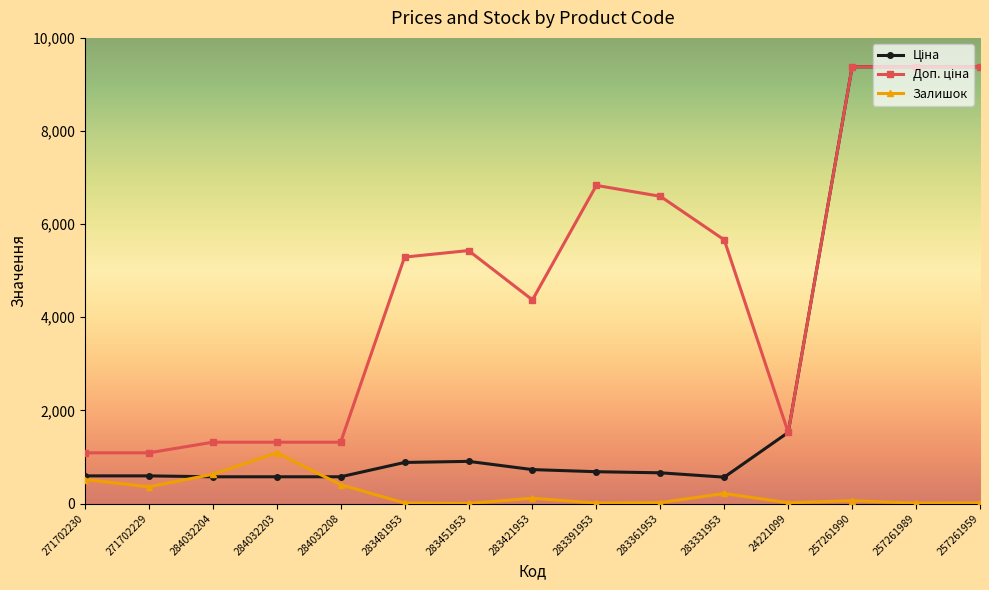

Count the number of data series in this chart.

3